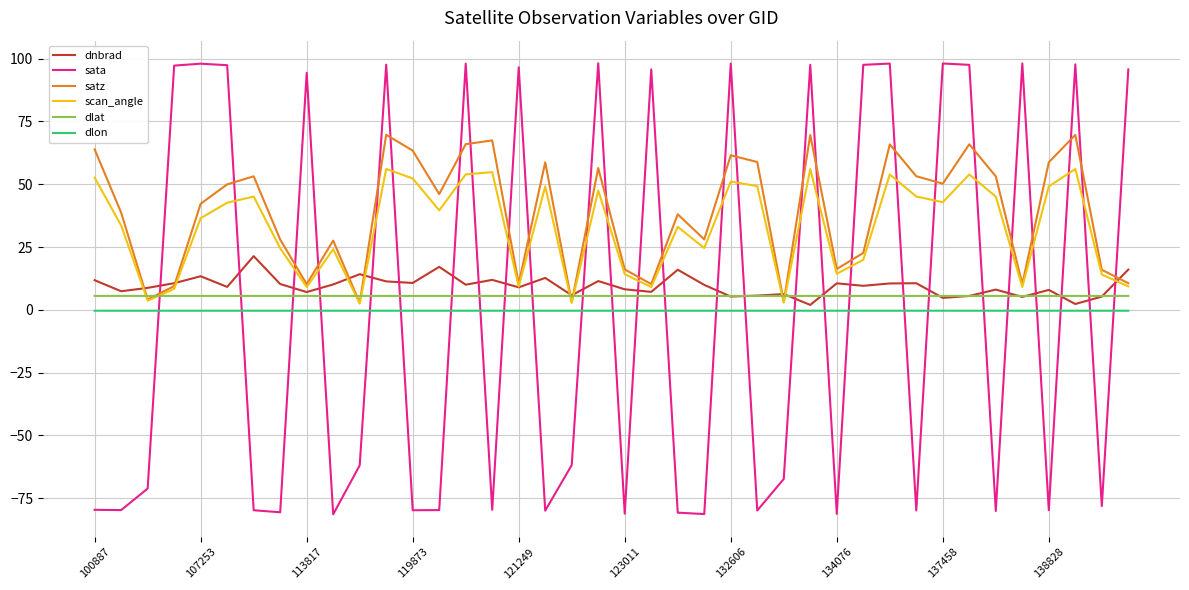

True or false: dlat and dlon intersect in this chart.

False